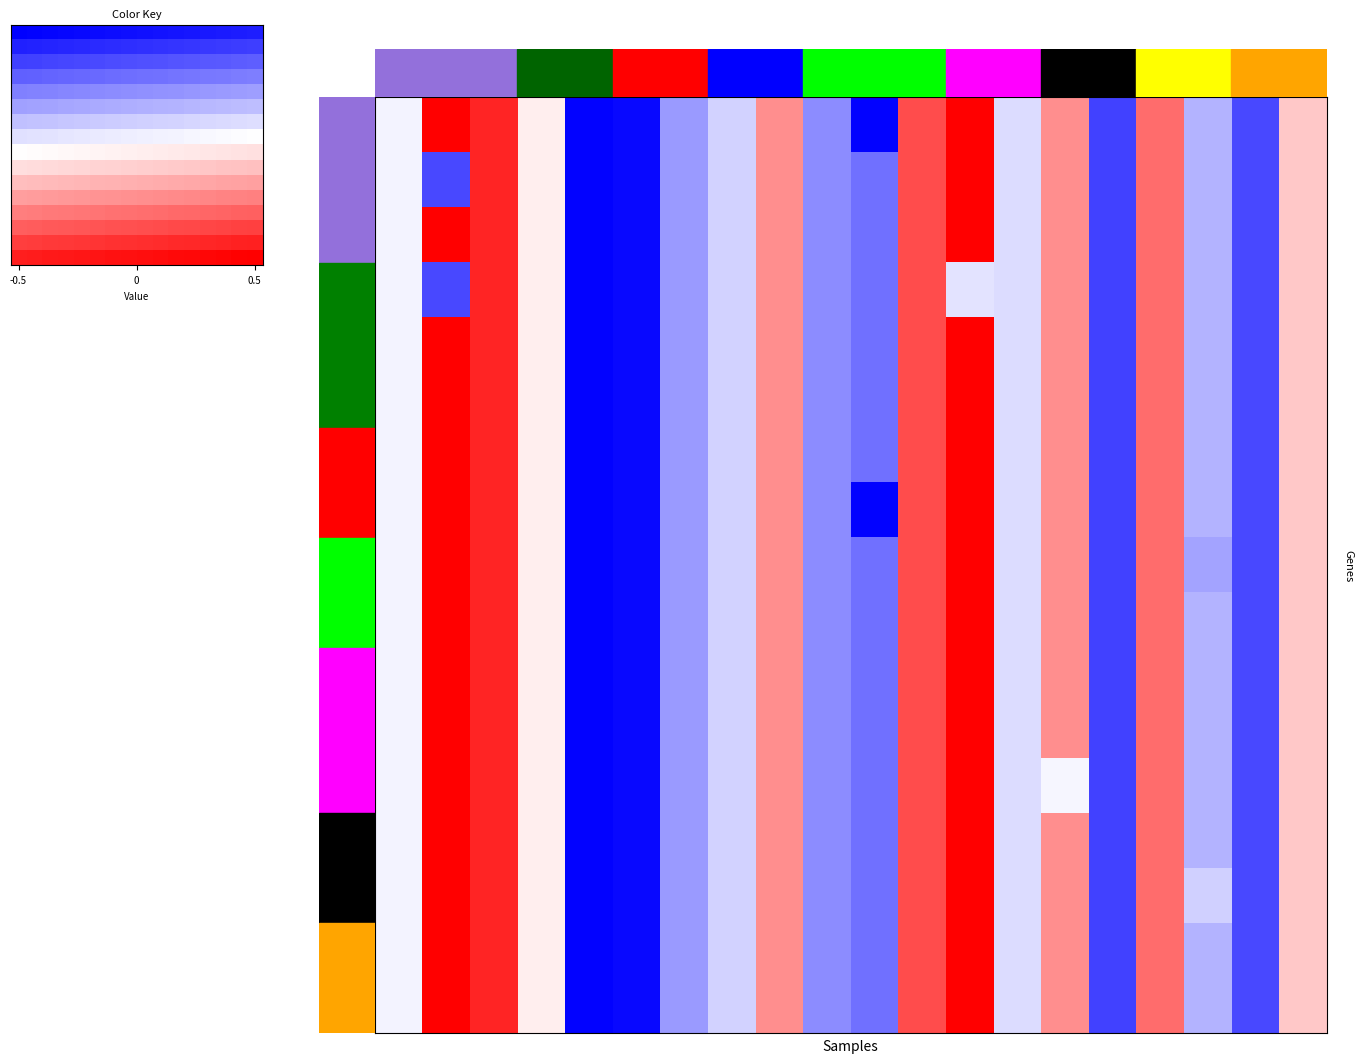

How many series are shown in this chart?

17